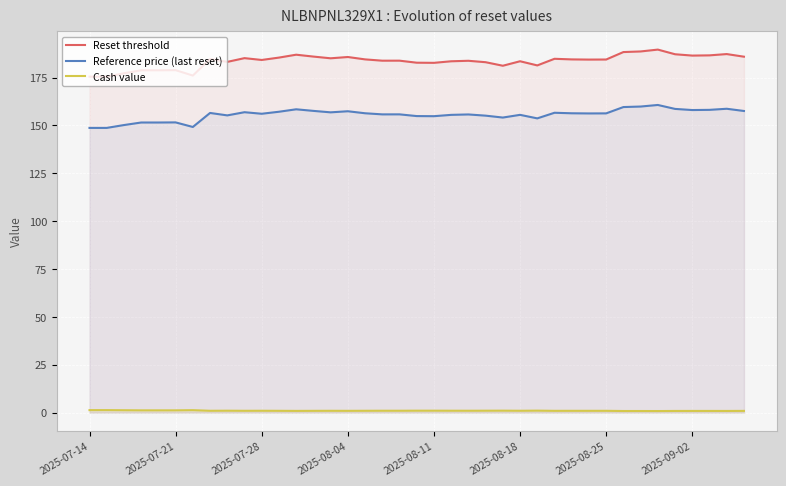

What is the maximum value shown in the chart?

189.6